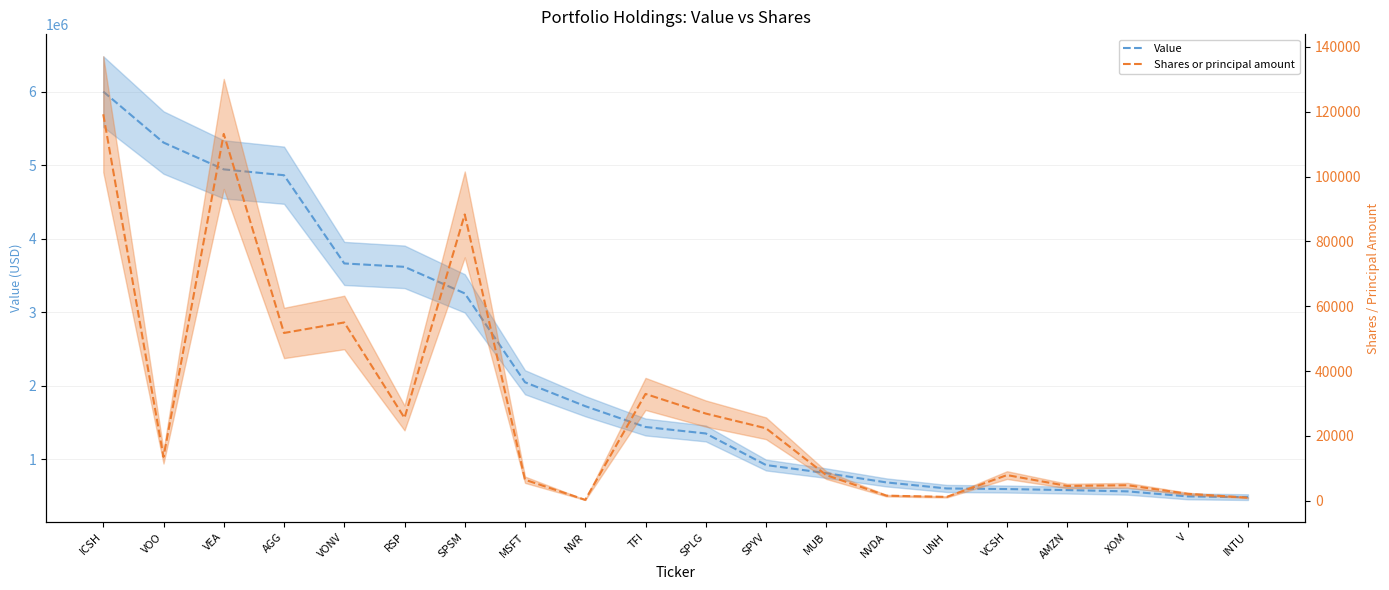

Between VOO and VCSH, which series saw the biggest shift?

Value